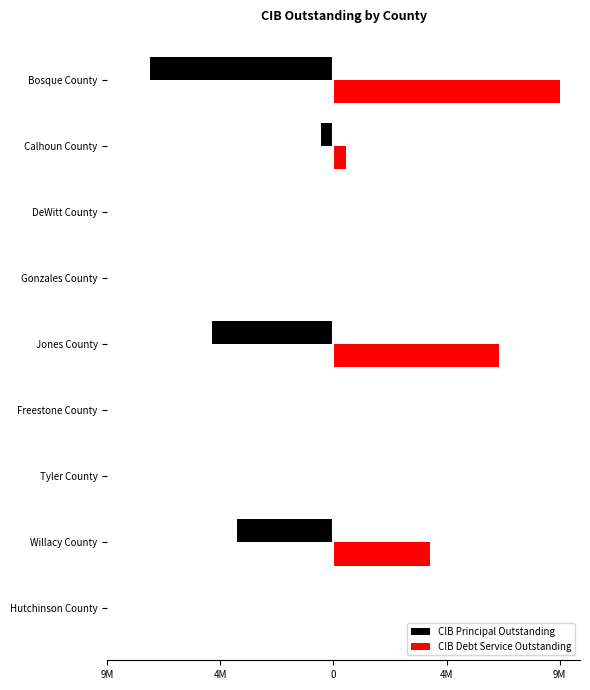

What are all the series names shown in the legend?

CIB Principal Outstanding, CIB Debt Service Outstanding